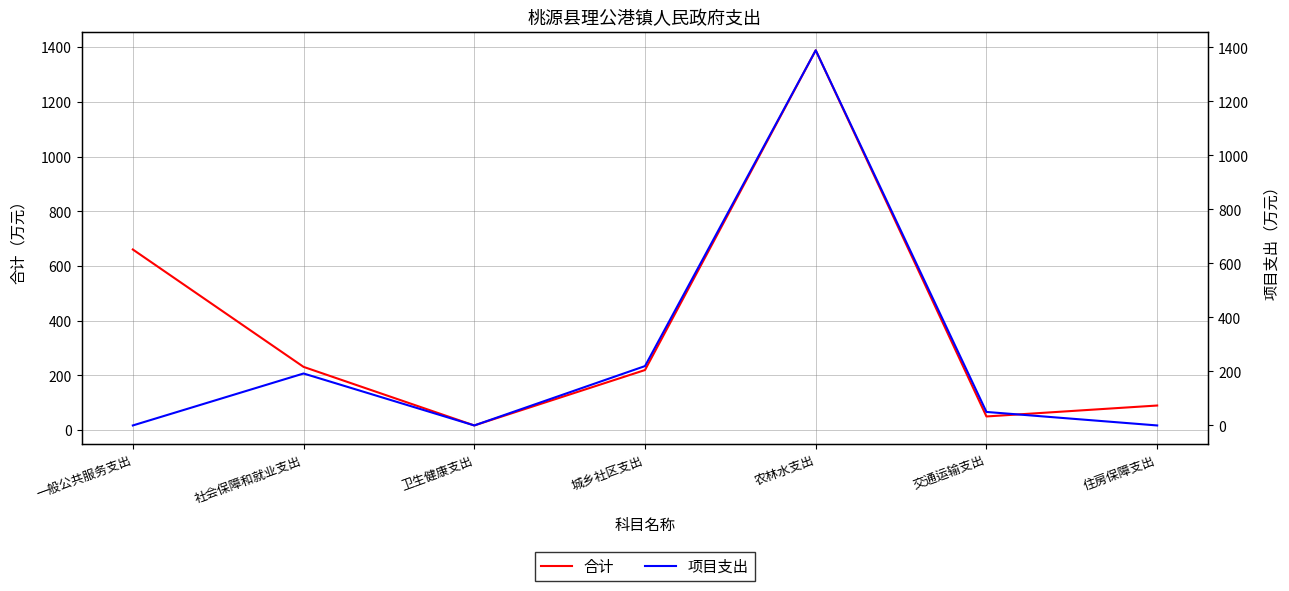

True or false: 项目支出 and 合计 intersect in this chart.

False